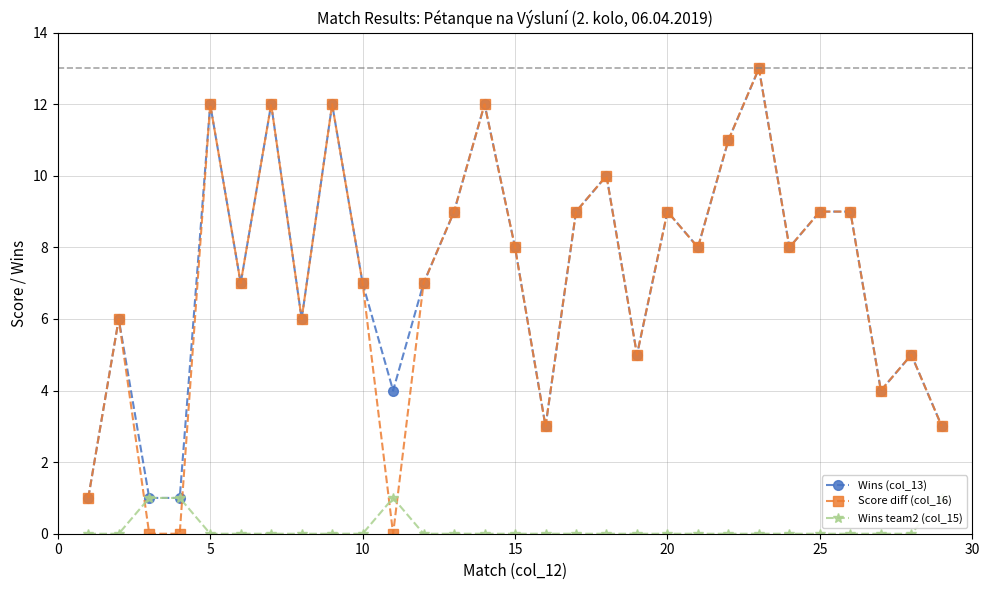

How many series are shown in this chart?

3